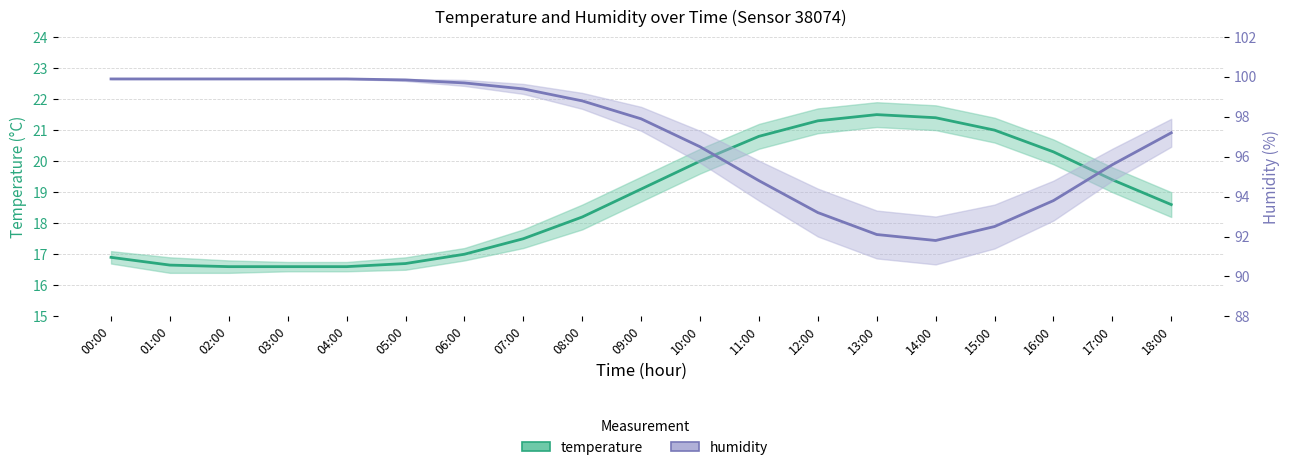

Reading left to right, transcribe all the data shown in this chart.

temperature: 16.9	16.6	16.6	16.6	16.6	16.7	17.0	17.5	18.2	19.1	20.0	20.8	21.3	21.5	21.4	21.0	20.3	19.4	18.6
humidity: 99.9	99.9	99.9	99.9	99.9	99.8	99.7	99.4	98.8	97.9	96.5	94.8	93.2	92.1	91.8	92.5	93.8	95.6	97.2